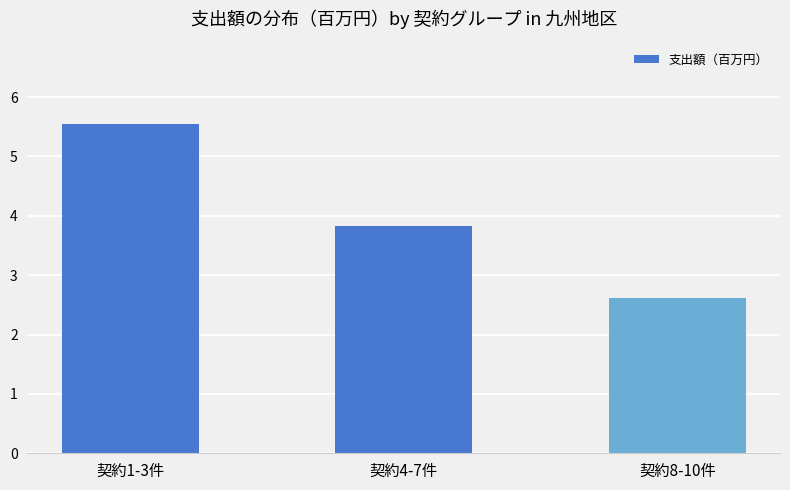

Count the number of categories in the chart.

3